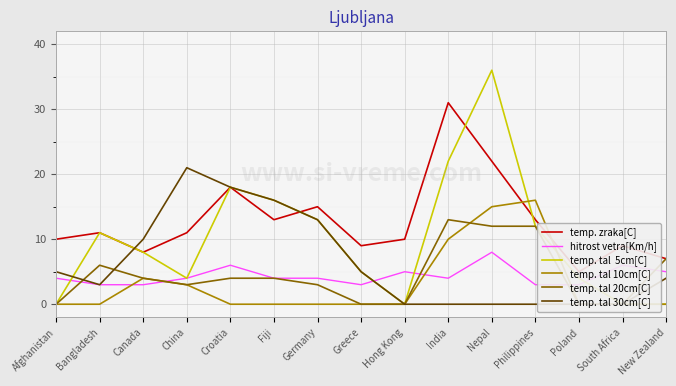

At Hong Kong, list the series in order from smallest to largest.

temp. tal  5cm[C], temp. tal 10cm[C], temp. tal 20cm[C], temp. tal 30cm[C], hitrost vetra[Km/h], temp. zraka[C]